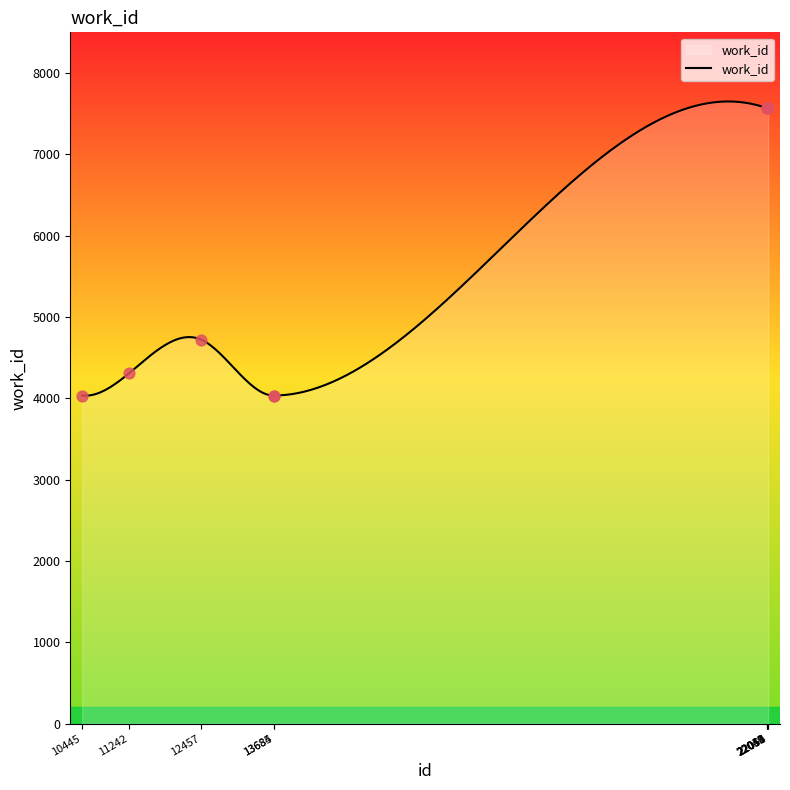

What is the ratio of the value at 22054 to the value at 13685?

1.9